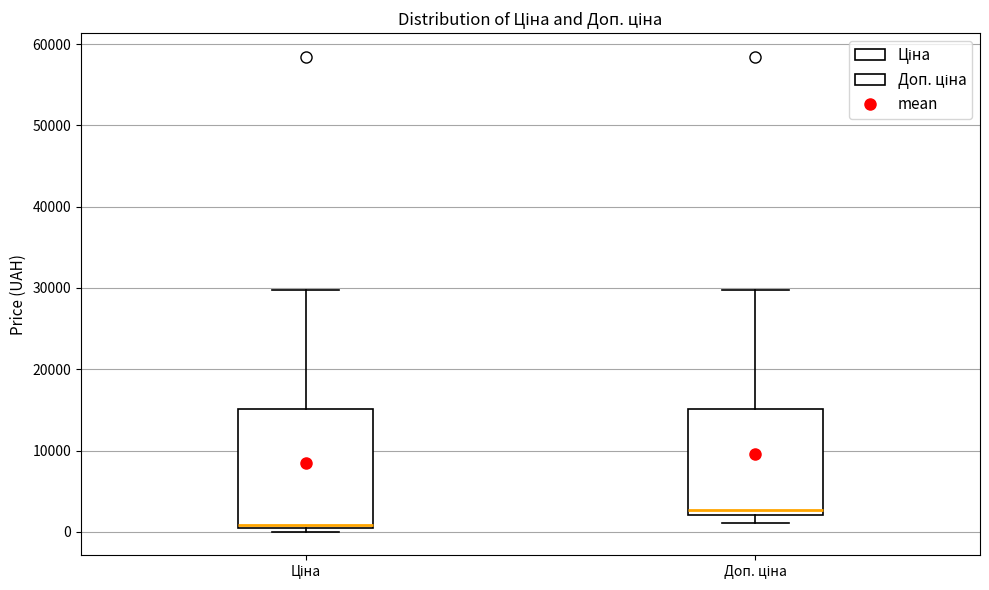

Which box's median line is the lowest?

Ціна